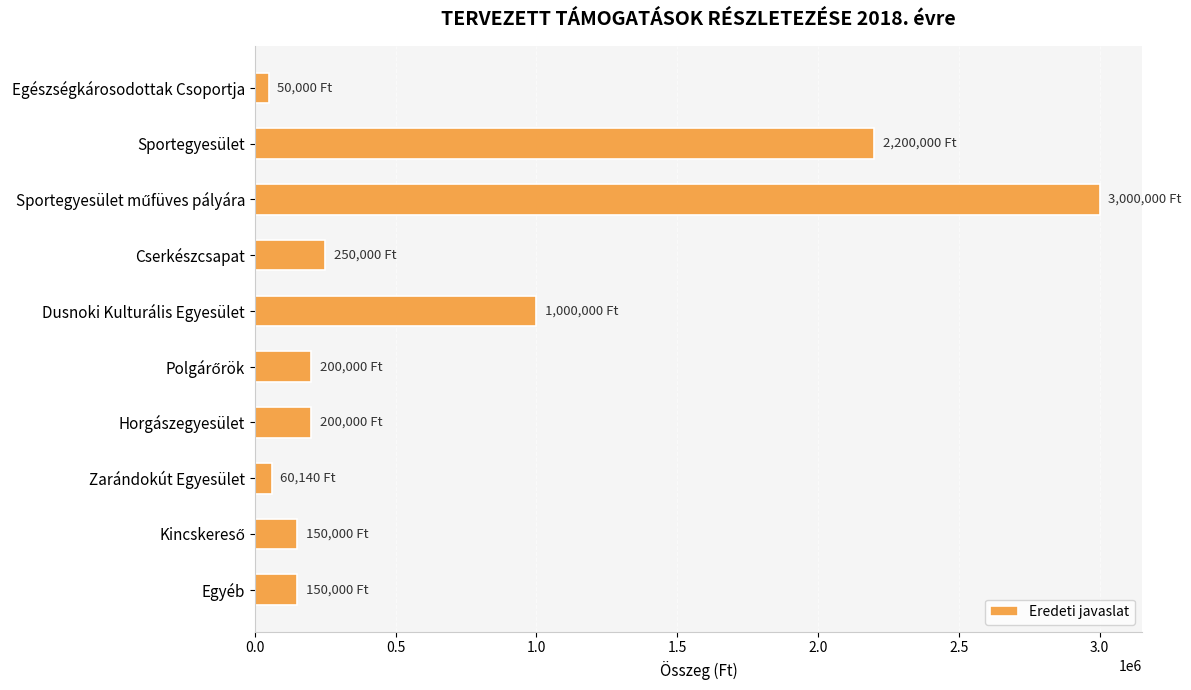

What is the label of the 4th bar from the bottom?

Horgászegyesület